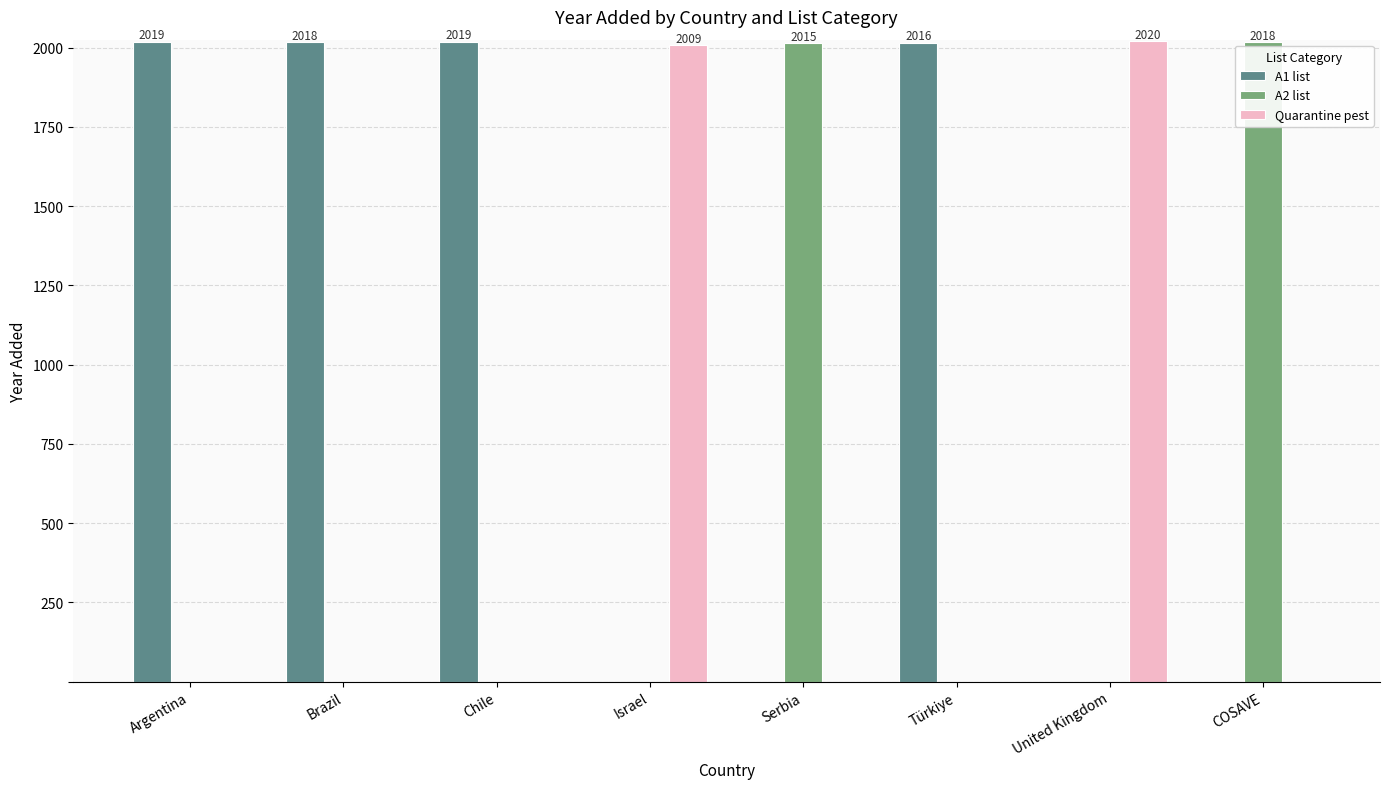

What is the average value of the A1 list series?

1009